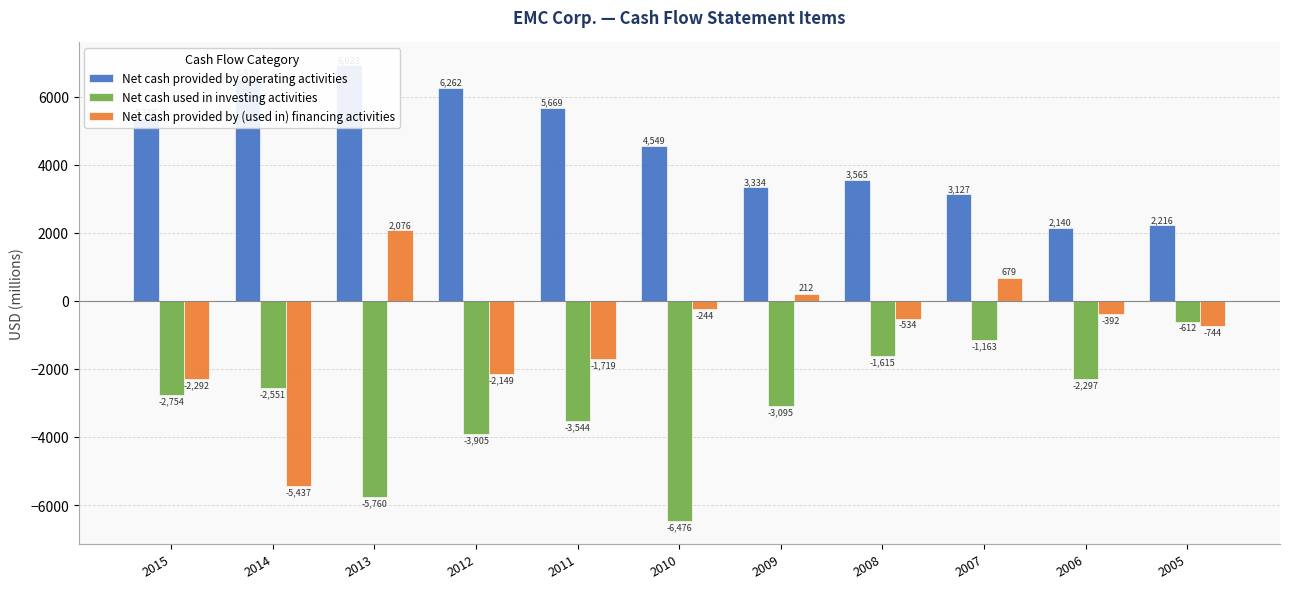

Reading left to right, list all the values displayed in this chart.

Net cash provided by operating activities: 5386	6523	6923	6262	5669	4549	3334	3565	3127	2140	2216
Net cash used in investing activities: -2754	-2551	-5760	-3905	-3544	-6476	-3095	-1615	-1163	-2297	-612
Net cash provided by (used in) financing activities: -2292	-5437	2076	-2149	-1719	-244	212	-534	679	-392	-744